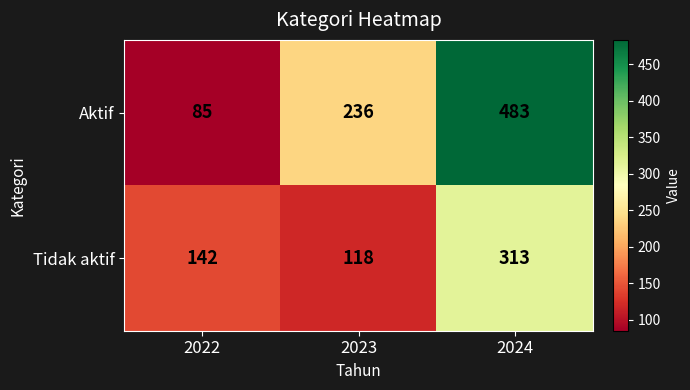

What is the average value of the Tidak aktif series?

191